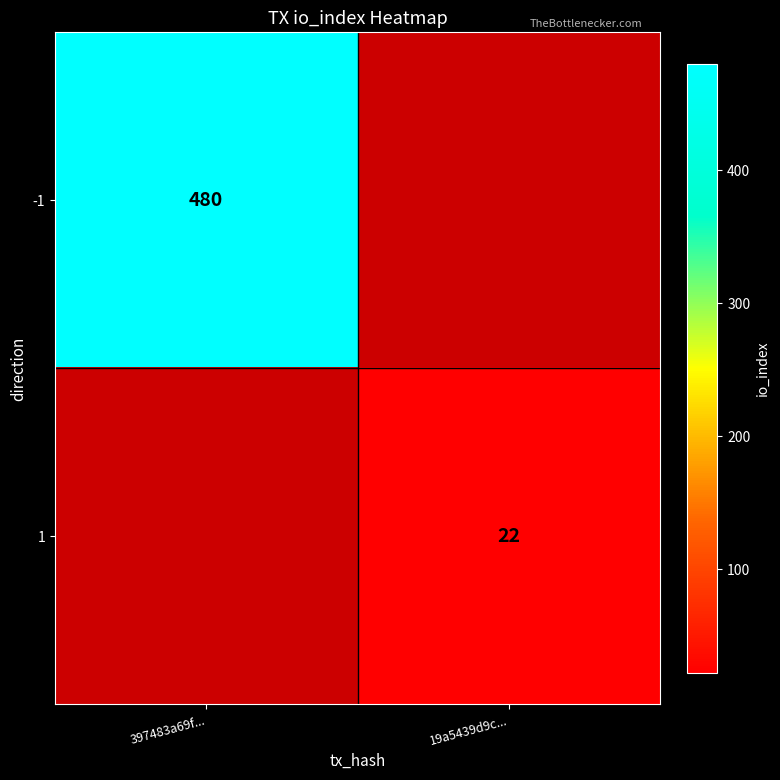

The -1 series shows 480 at 397483a69f.... True or false?

True